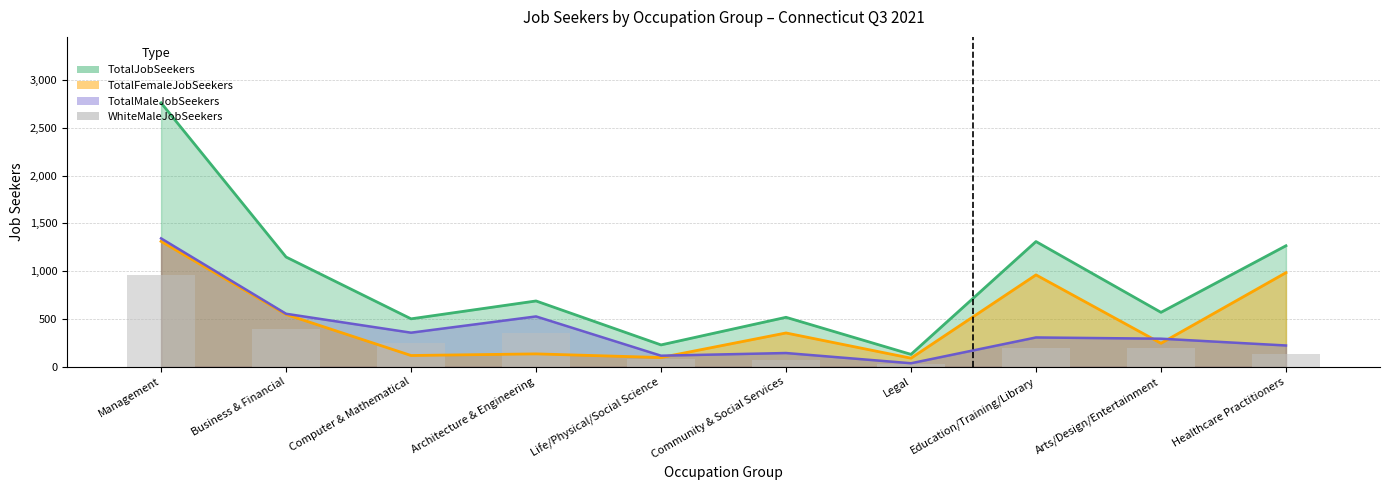

What is the smallest value displayed?

32